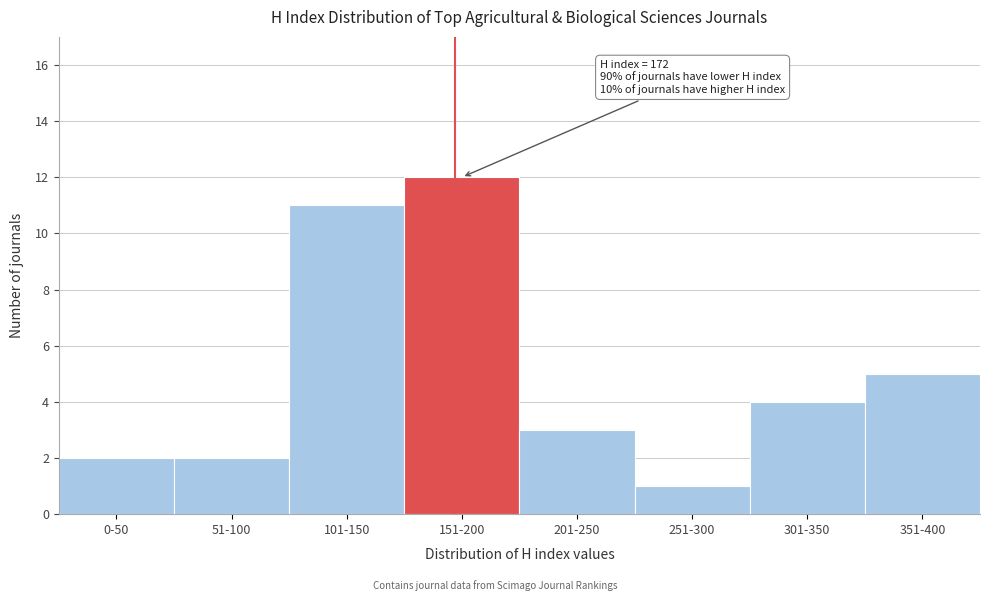

Reading right to left, what are all the values shown in this chart?

351-400=5	301-350=4	251-300=1	201-250=3	151-200=12	101-150=11	51-100=2	0-50=2